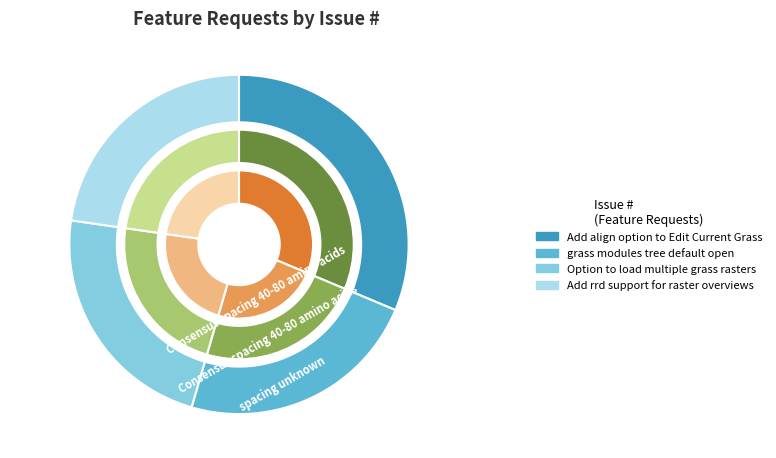

How many slices are in this pie chart?

4